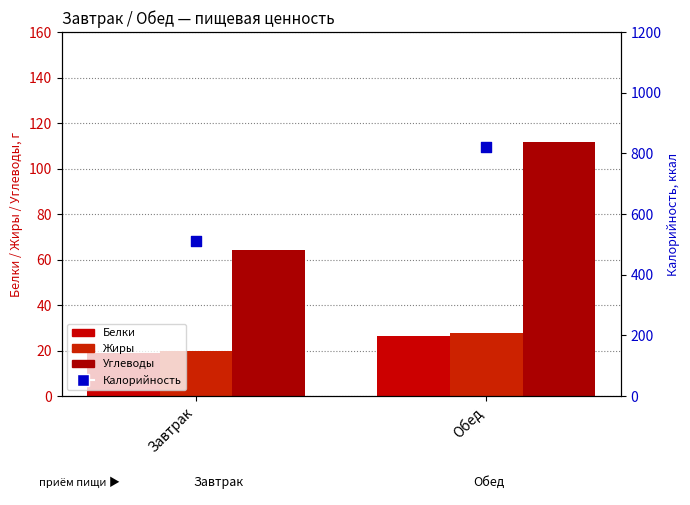

Is the value of Калорийность at Обед greater than the value of Жиры at Обед?

Yes